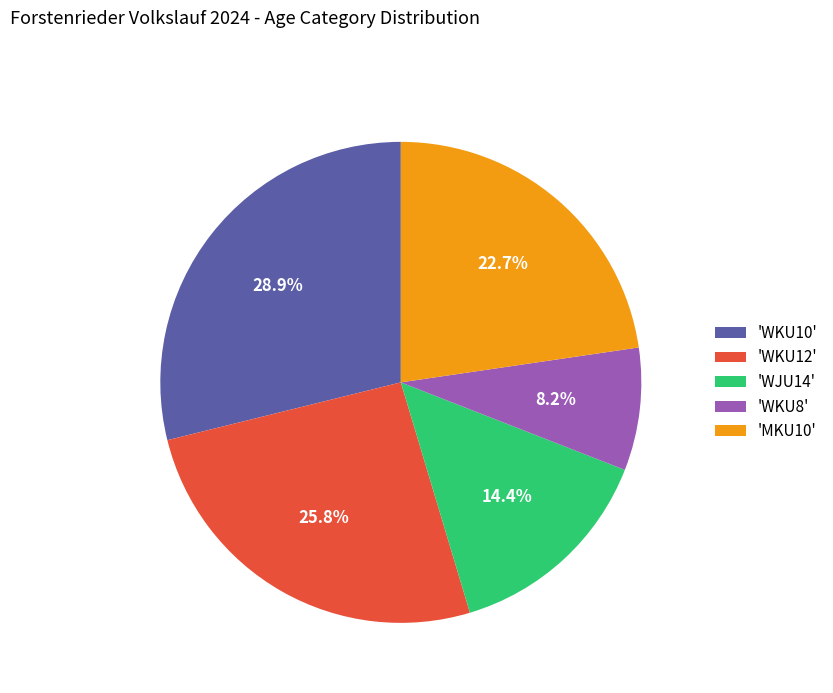

To the nearest percent, what is the difference between the largest and smallest slice percentages?

21%